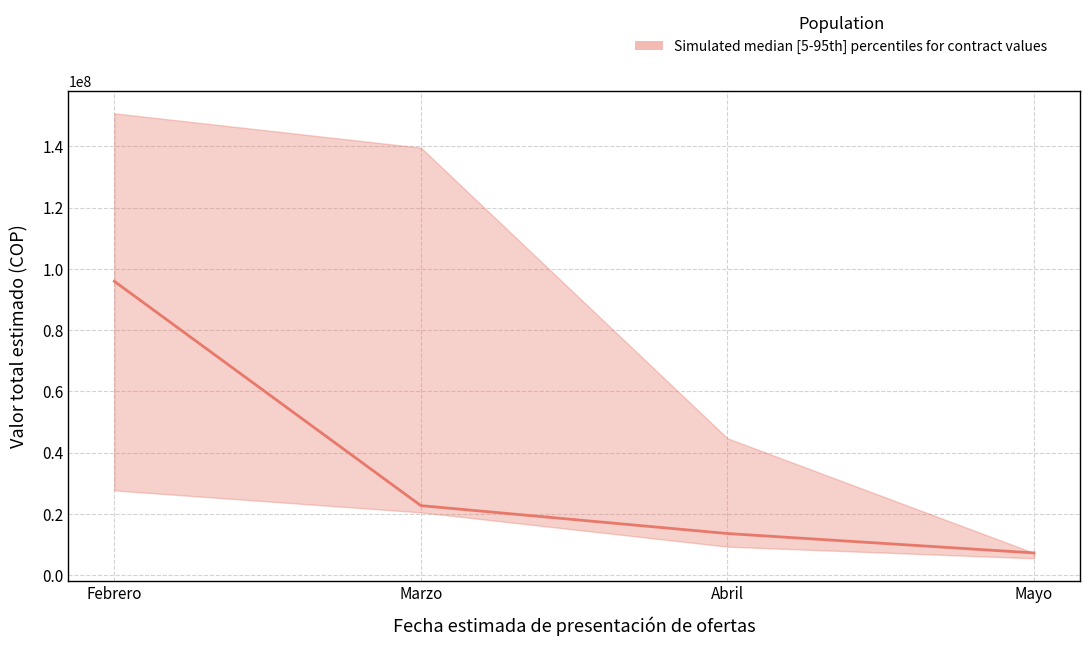

The value of Valor total estimado at Marzo is 139600000. True or false?

True